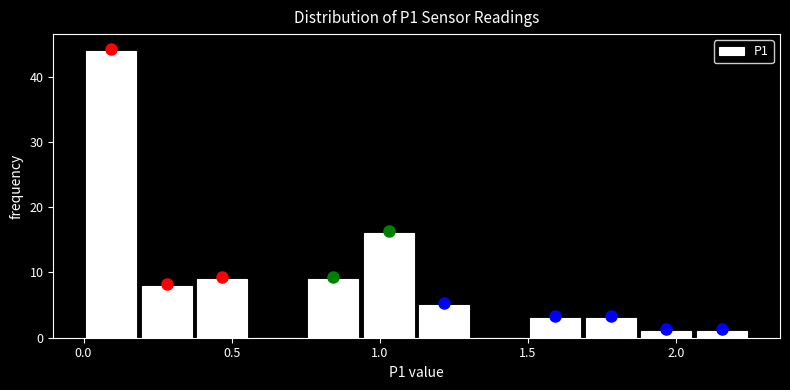

Around what value on the x-axis is the tallest bar? Give the approximate position of its centre, as read against the axis.

0.10